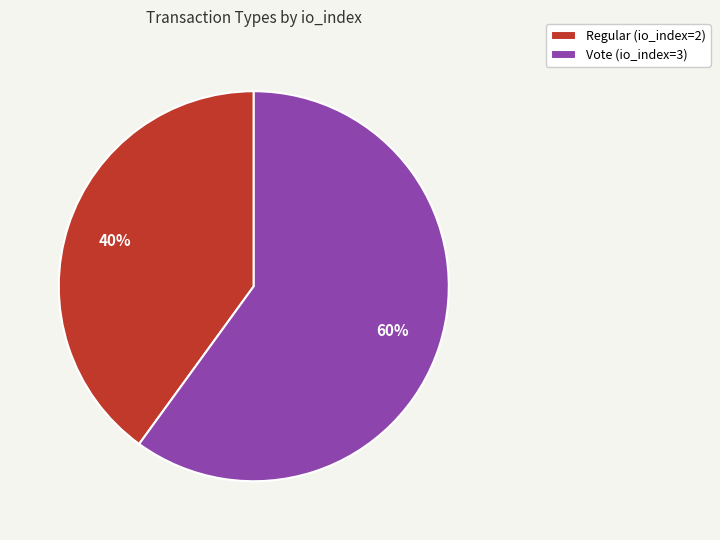

Is it true that Vote (io_index=3) is 48% of the pie?

False